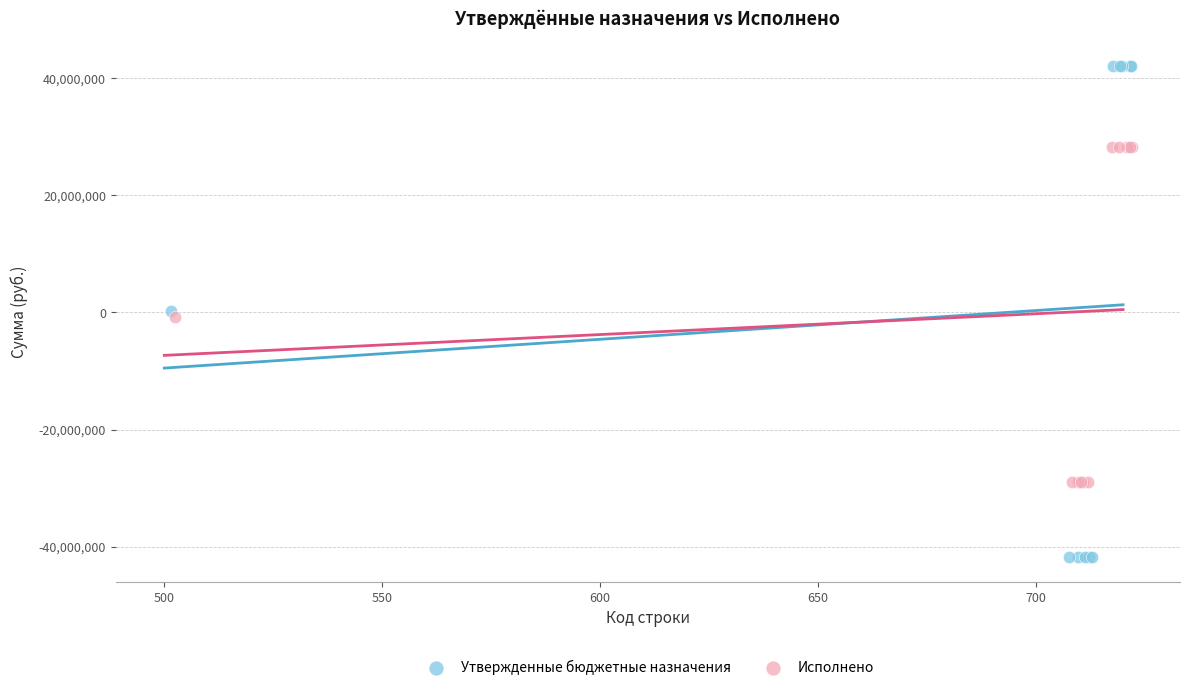

Which series has the widest spread of Y values?

Утвержденные бюджетные назначения